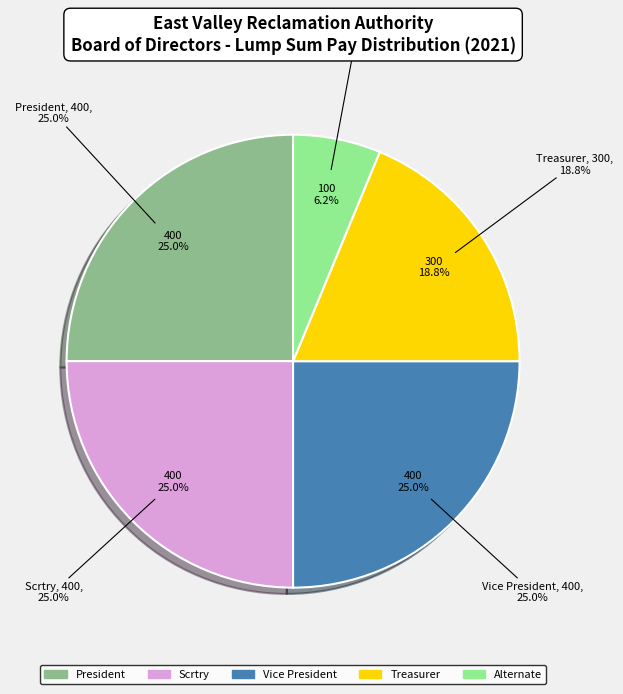

Is it true that Vice President is 11% of the pie?

False